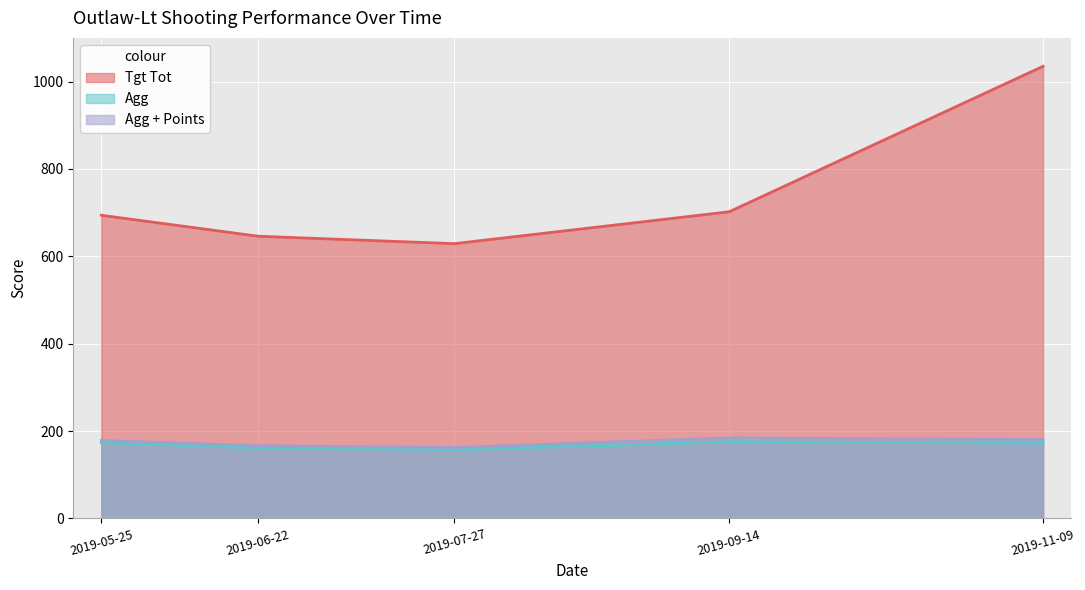

Which category has the lowest value in the Agg + Points series?

2019-07-27